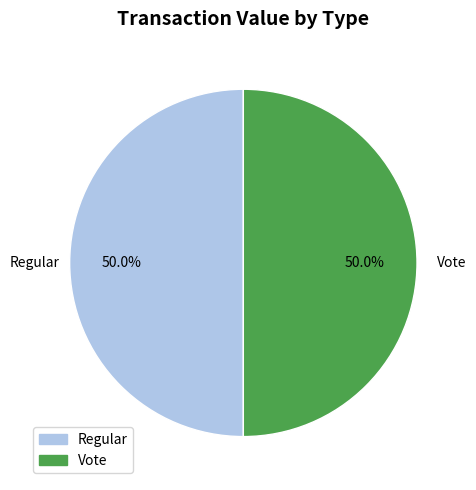

What is the total percentage of Regular and Vote?

100.0%